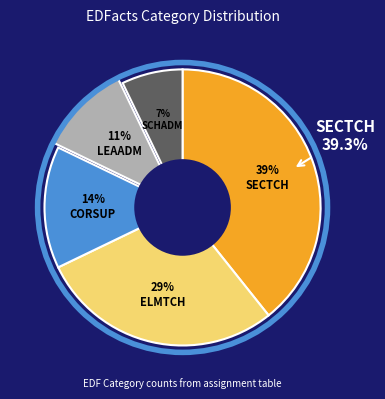

The CORSUP slice represents 22% of the pie. True or false?

False